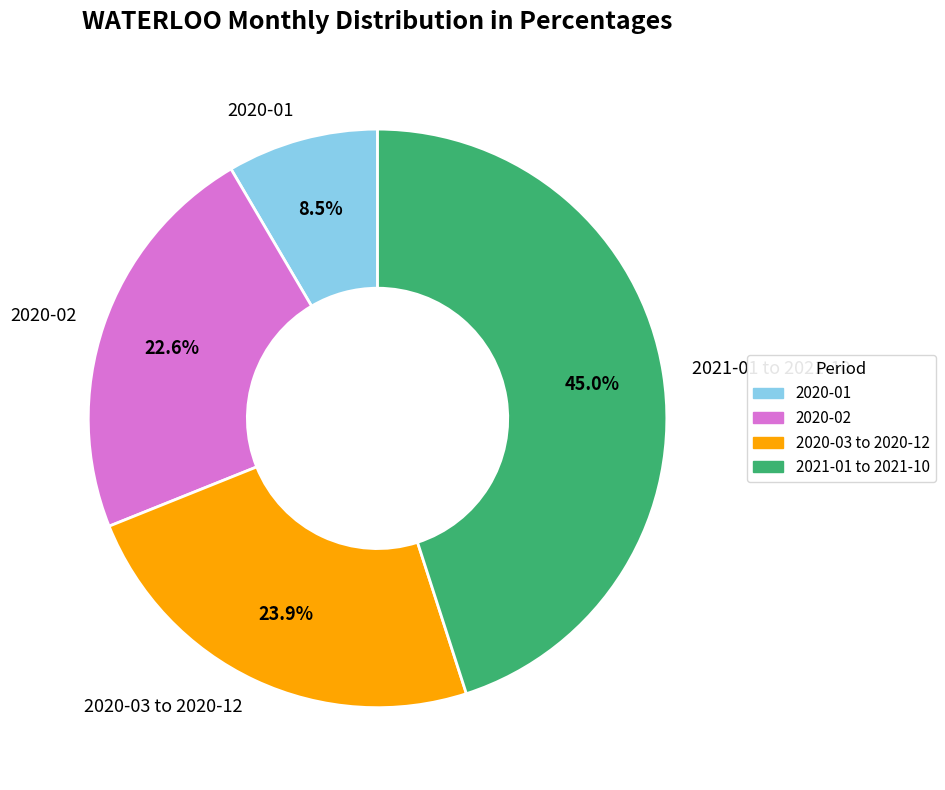

What portion of the pie excludes 2020-03 to 2020-12?

76.1%